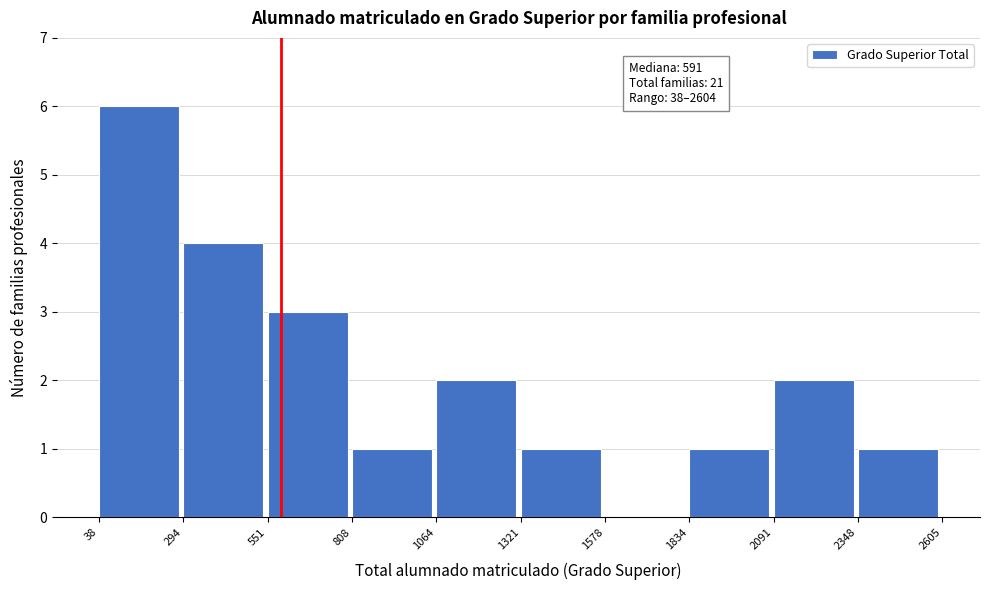

Which range on the x-axis has the tallest bar?

38 to 294